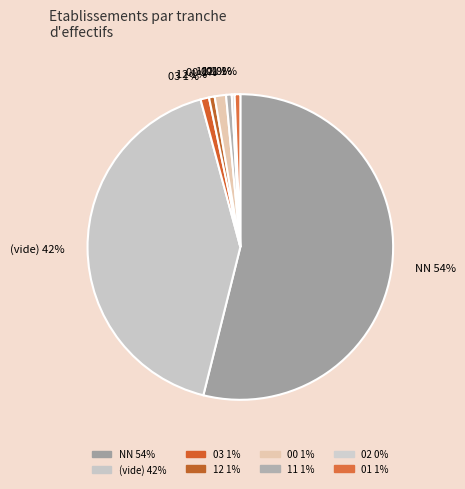

What is the largest slice in the pie chart?

NN 54%